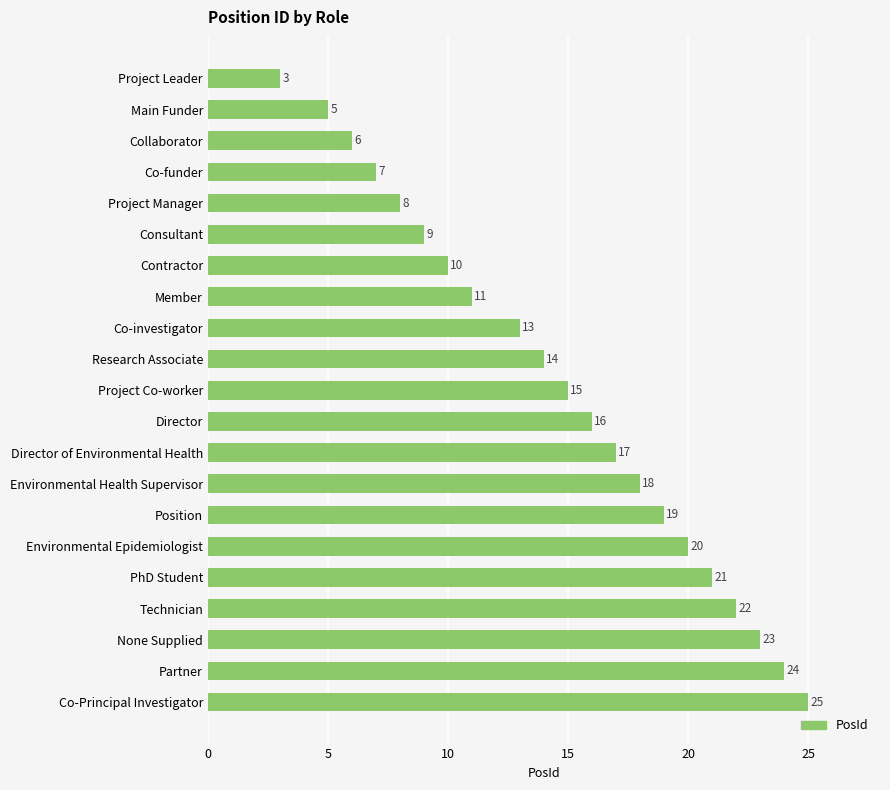

List the labels in order of value, smallest first.

Project Leader, Main Funder, Collaborator, Co-funder, Project Manager, Consultant, Contractor, Member, Co-investigator, Research Associate, Project Co-worker, Director, Director of Environmental Health, Environmental Health Supervisor, Position, Environmental Epidemiologist, PhD Student, Technician, None Supplied, Partner, Co-Principal Investigator